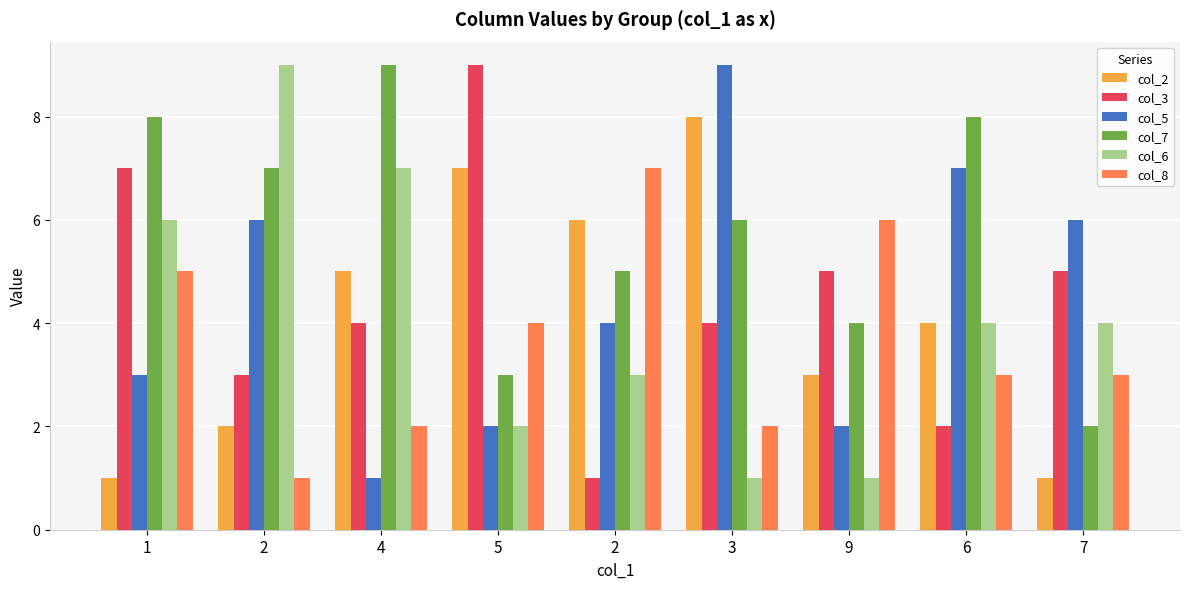

At which label does col_5 reach its peak?

3